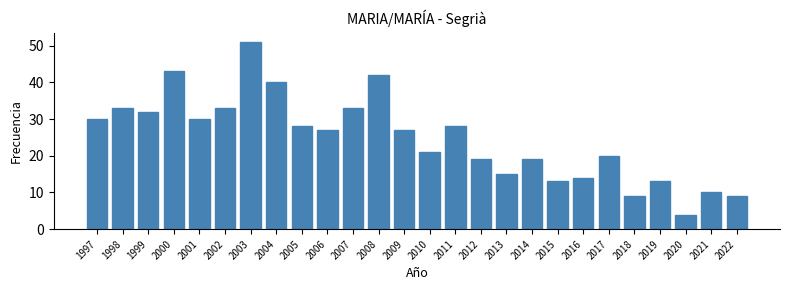

Reading left to right, what are all the values shown in this chart?

1997=30	1998=33	1999=32	2000=43	2001=30	2002=33	2003=51	2004=40	2005=28	2006=27	2007=33	2008=42	2009=27	2010=21	2011=28	2012=19	2013=15	2014=19	2015=13	2016=14	2017=20	2018=9	2019=13	2020=4	2021=10	2022=9